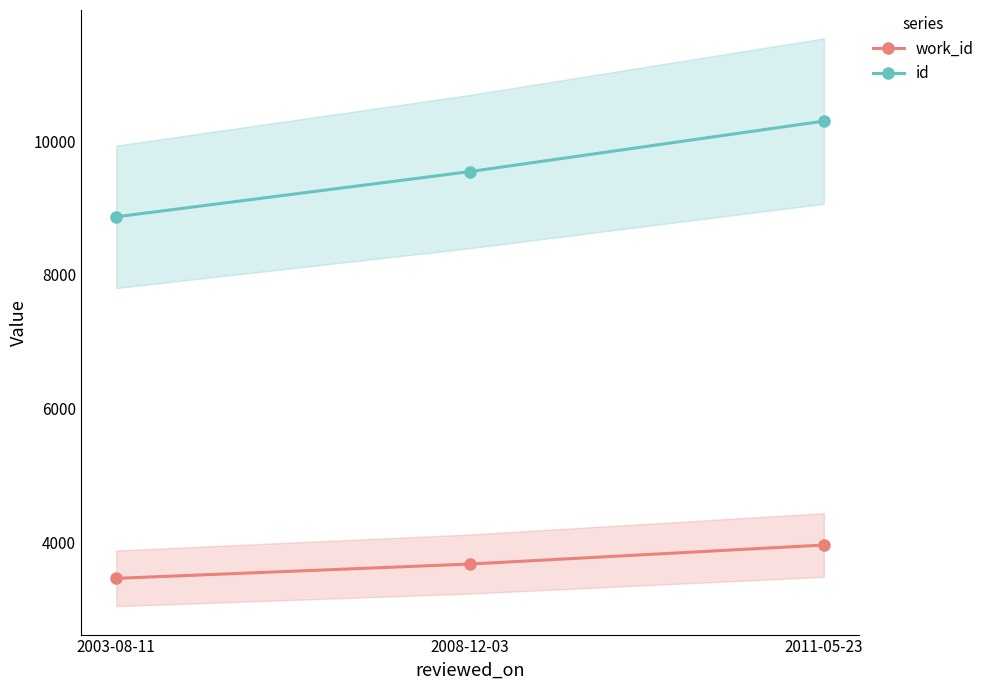

Reading left to right, list all the values displayed in this chart.

work_id: 2003-08-11=3466	2008-12-03=3680	2011-05-23=3964
id: 2003-08-11=8868	2008-12-03=9544	2011-05-23=10298